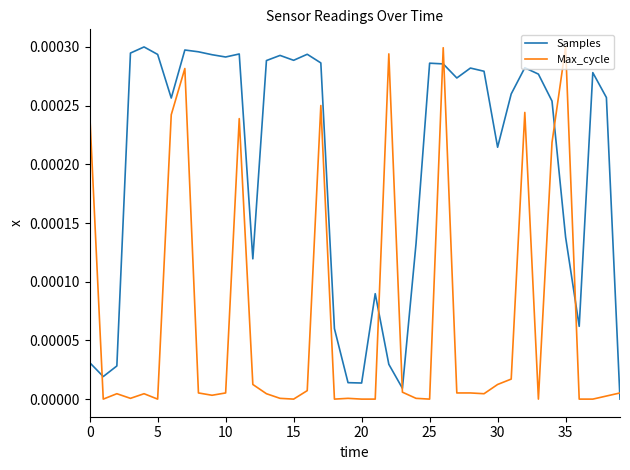

List the series in order of their overall mean, highest first.

Samples, Max_cycle